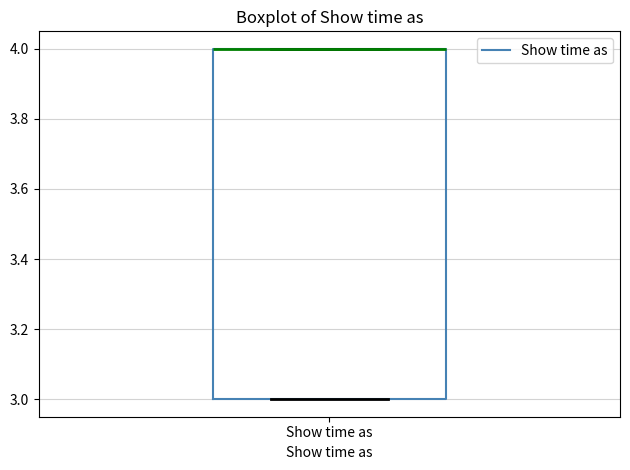

Transcribe this box plot: give where the median line is, the range the box spans, and where the two whiskers end, as read against the y-axis. The values are not printed on the chart, so give them approximately, as read against the axis.

median 4 (drawn on the box's upper edge), box 3 to 4, whiskers 3 to 4